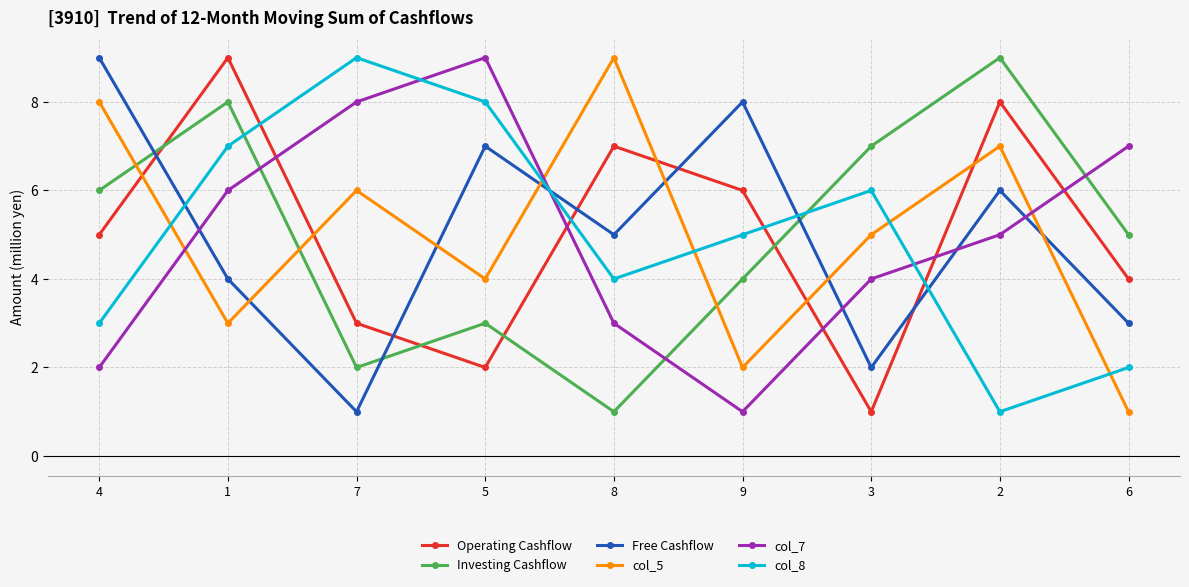

What is the label of the 1st point from the right?

6